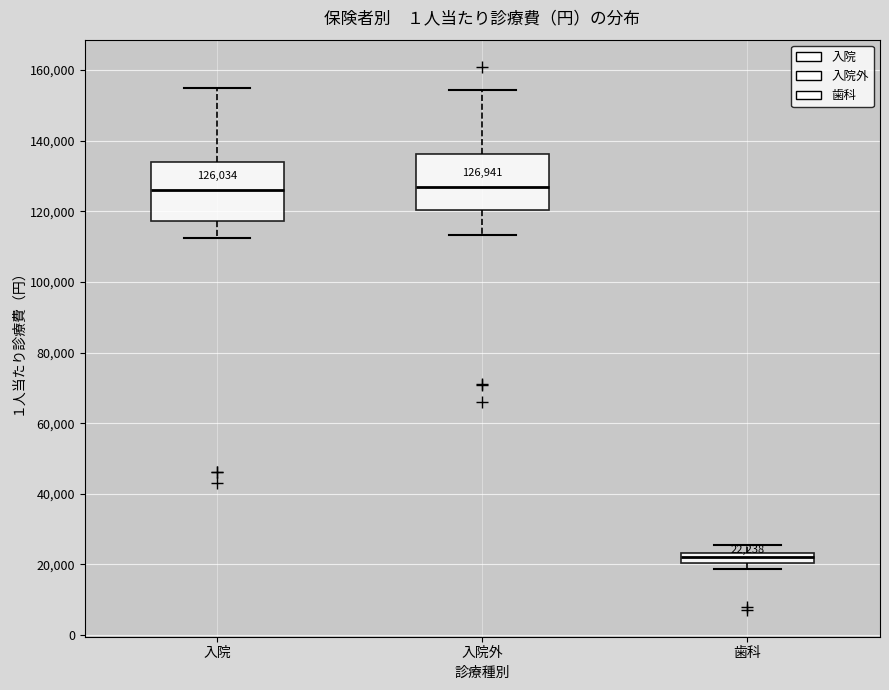

Which box's median line is the lowest?

歯科